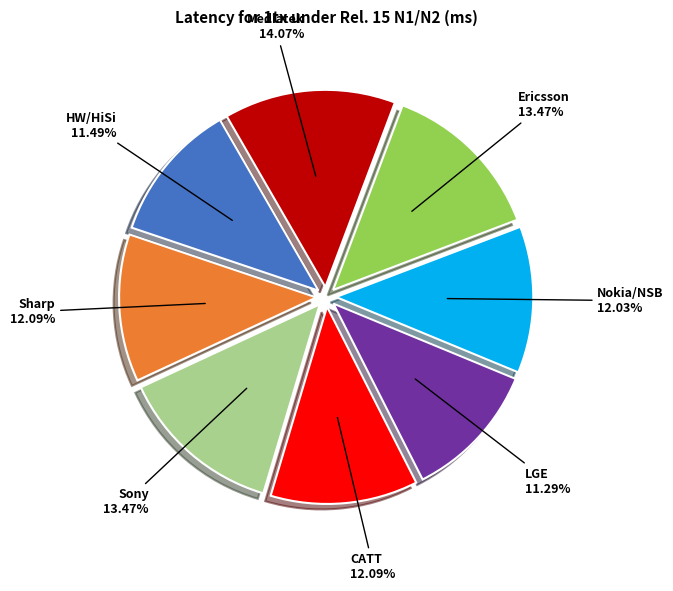

Which has a higher value, HW/HiSi or Mediatek?

Mediatek